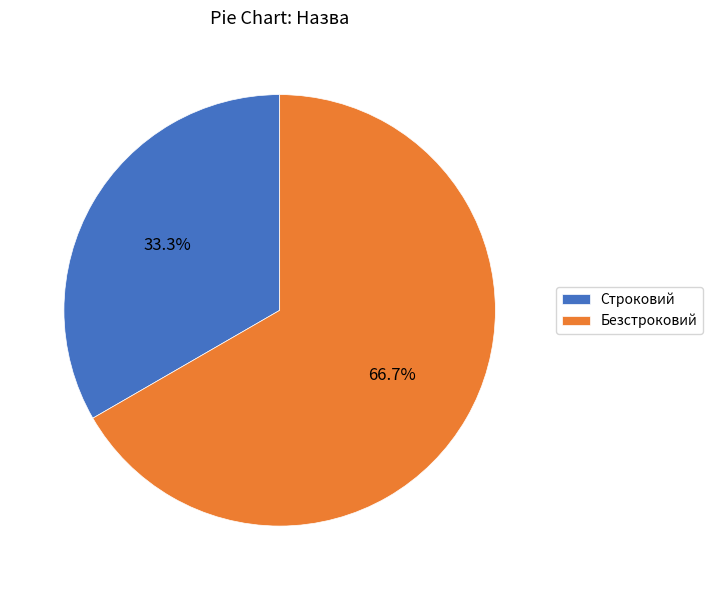

Count the number of slices in the pie.

2